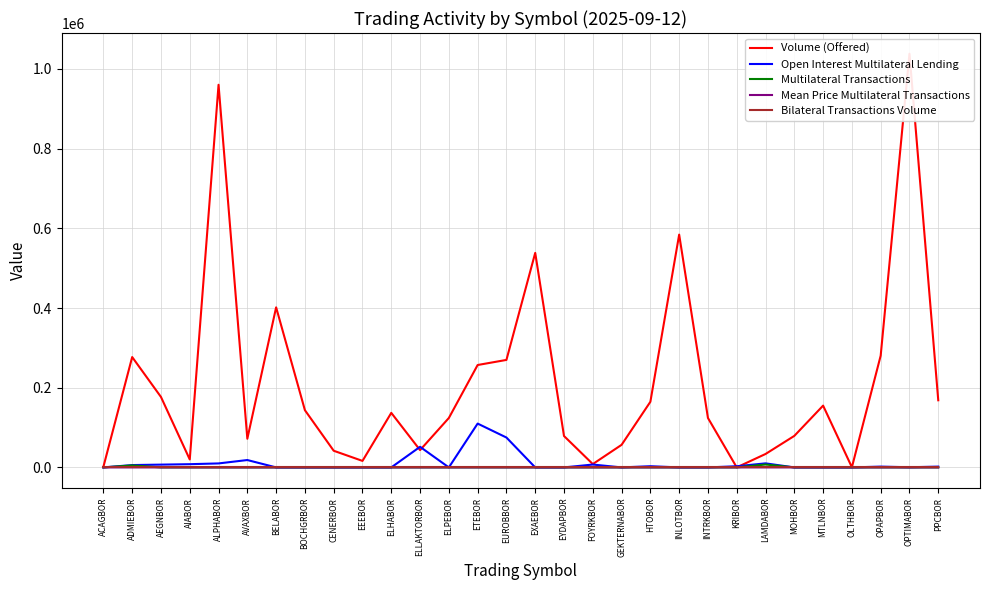

True or false: Multilateral Transactions and Mean Price Multilateral Transactions cross at least once.

False